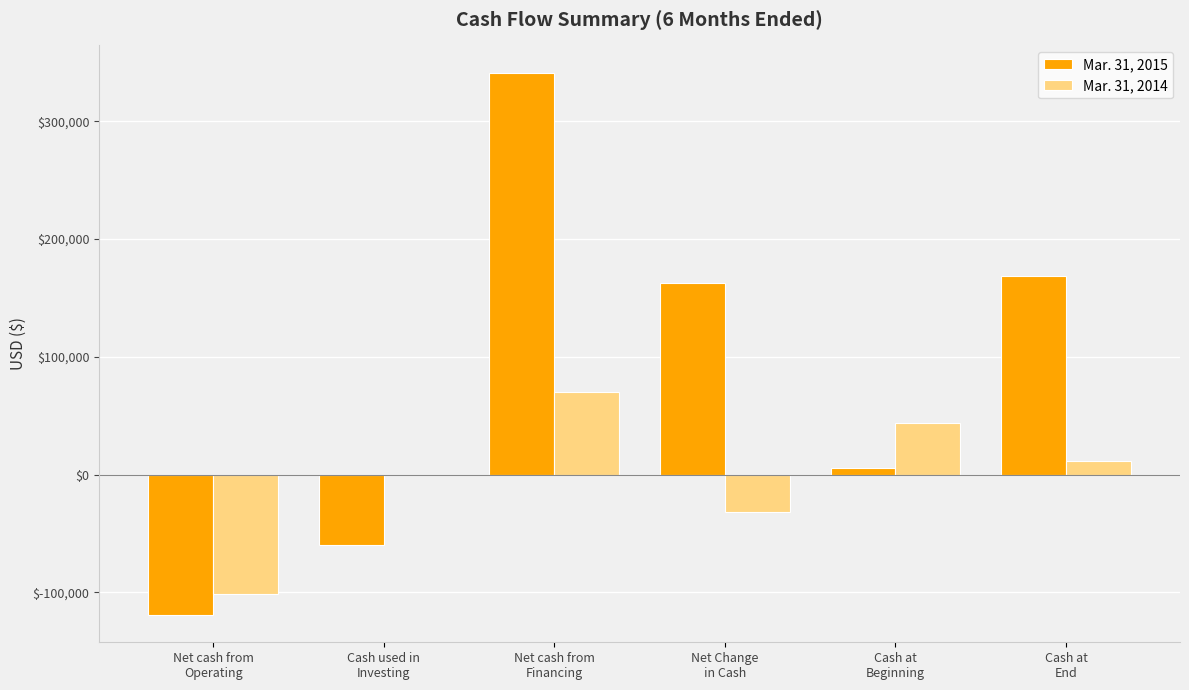

Which series has the largest range (max minus min)?

Mar. 31, 2015